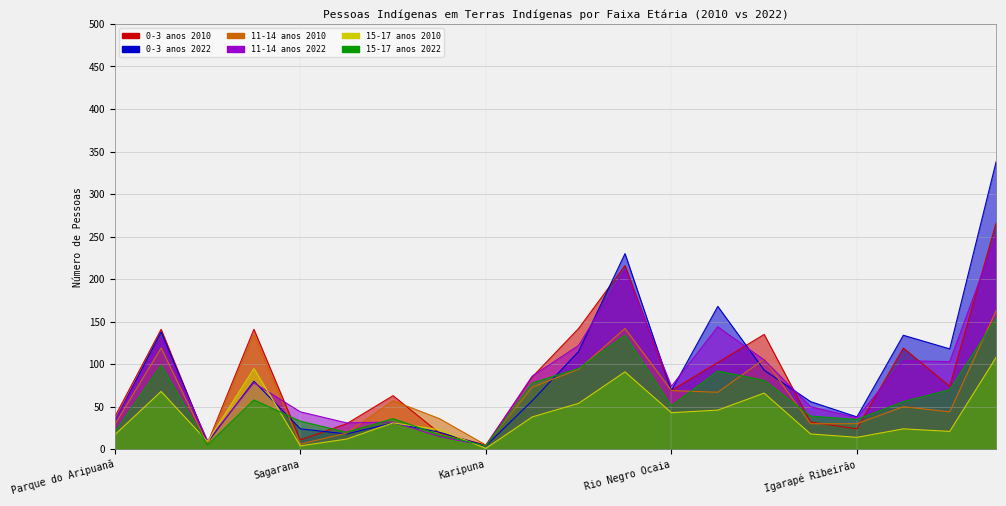

Which category has the highest value in the 11-14 anos 2022 series?

Kaxinawá Rio Jordão